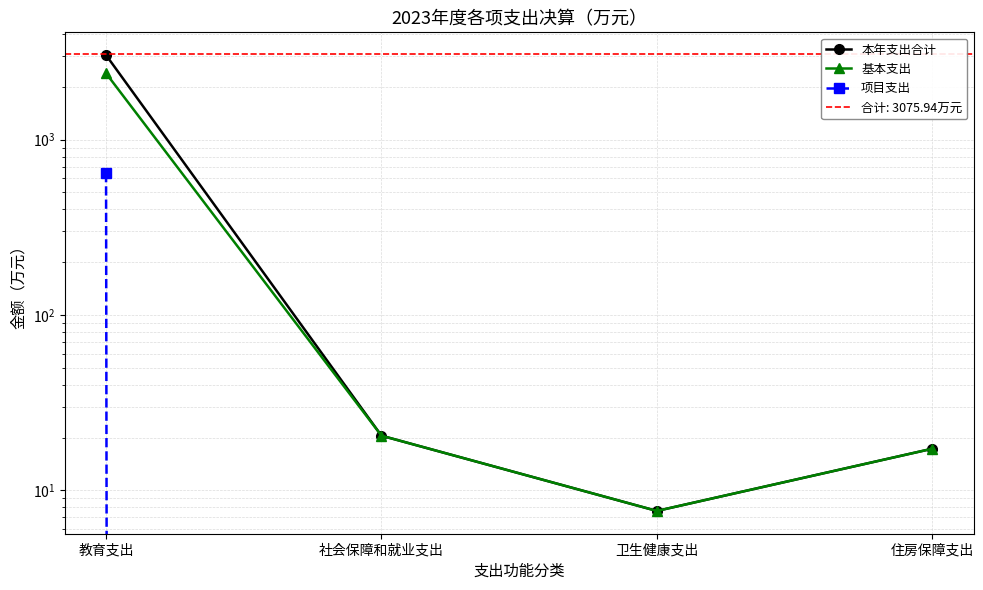

How many lines are shown in the chart?

3